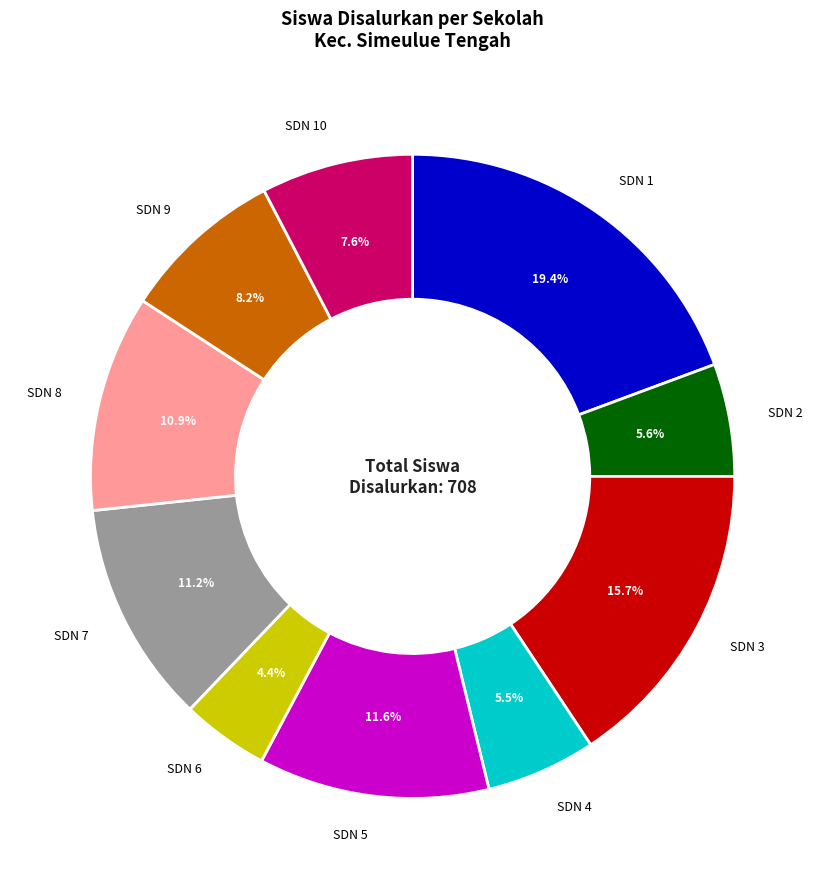

Is there a majority slice in this chart?

No